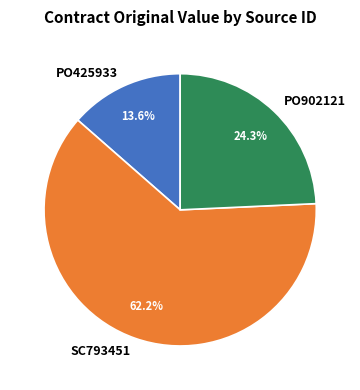

To the nearest percent, what is the difference between the largest and smallest slice percentages?

49%